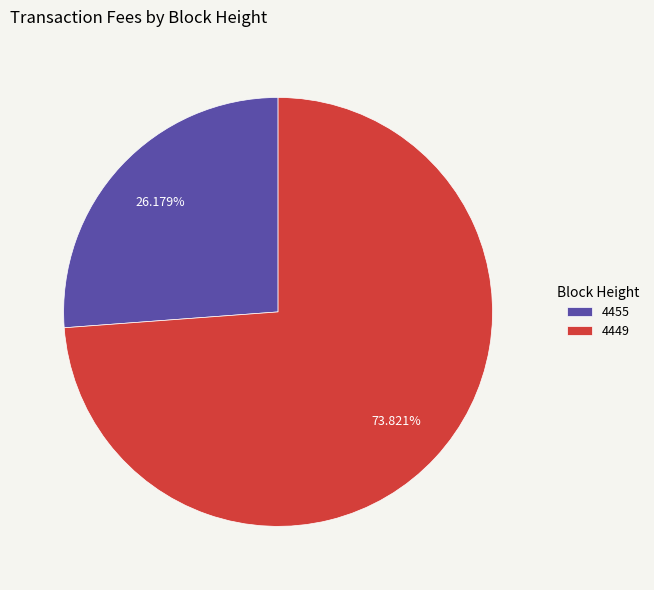

How many segments does this pie chart have?

2